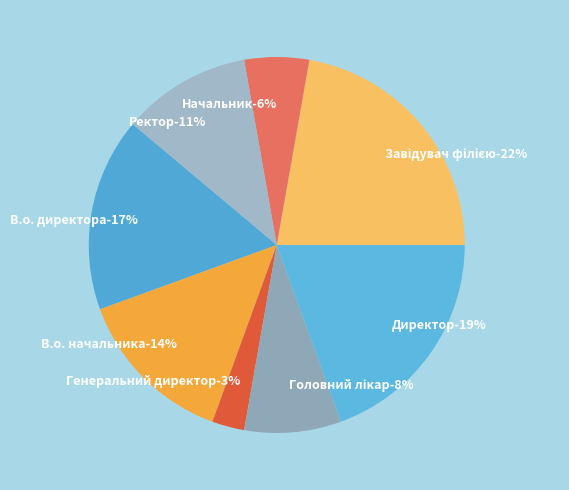

To the nearest percent, what percentage of the pie is Генеральний директор?

3%